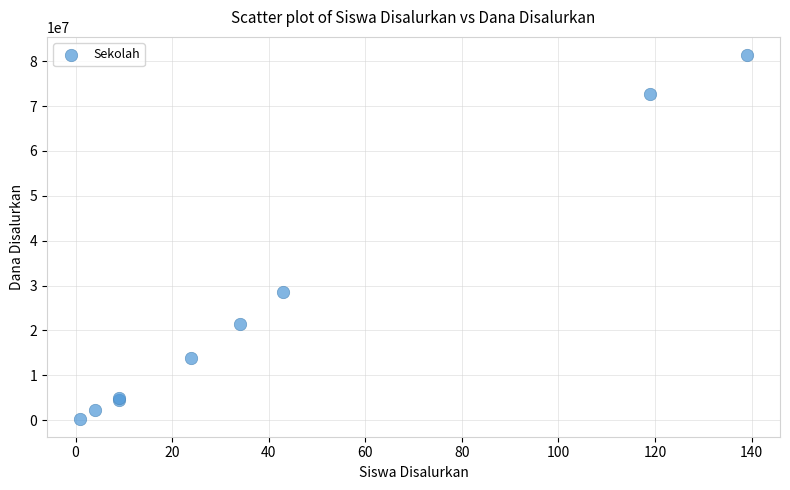

What Y value in the scatter plot is closest to 40875000?

28500000